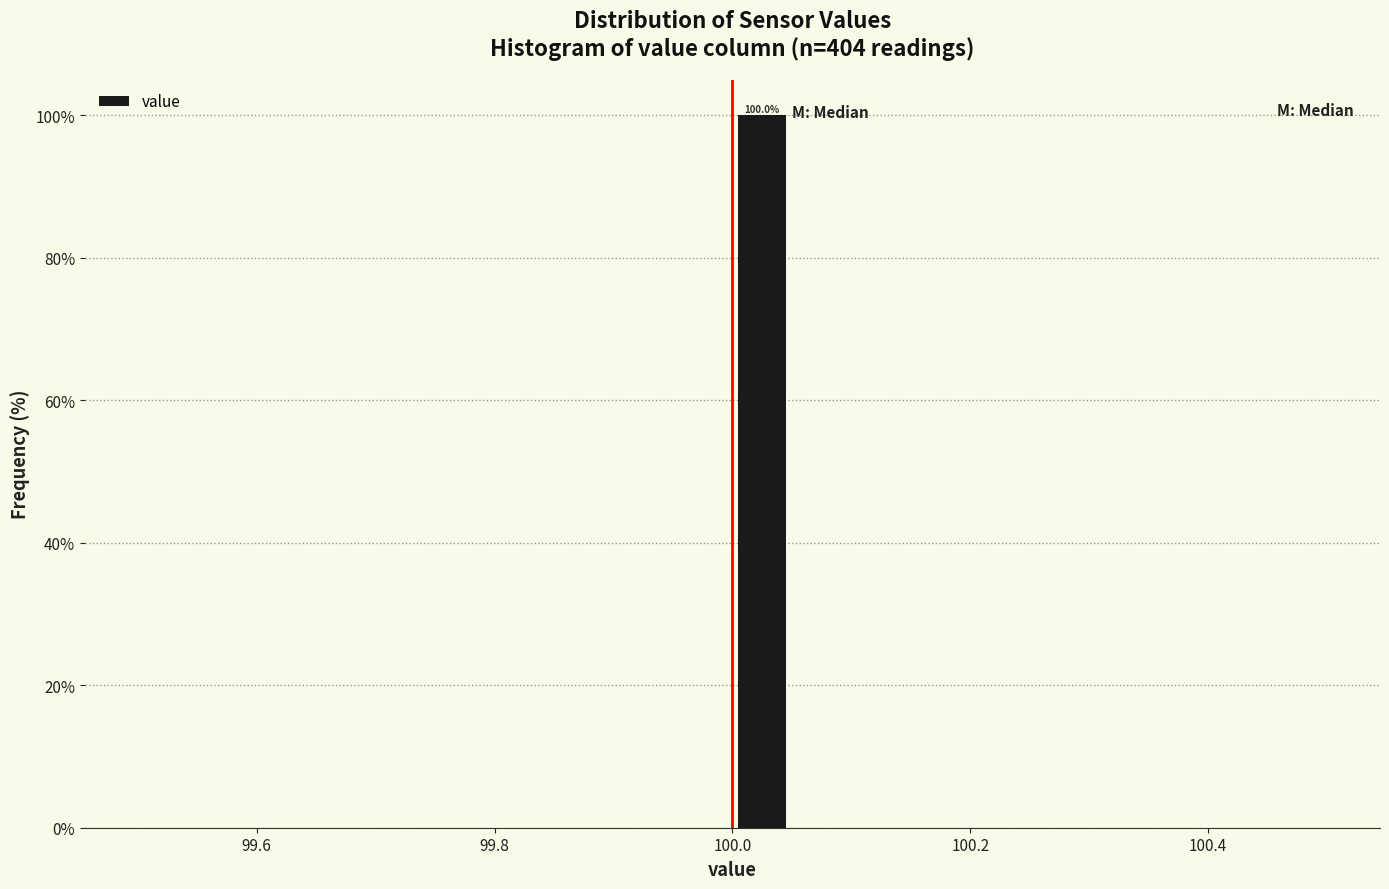

Read against the x-axis, roughly where is the centre of the tallest bar?

100.02